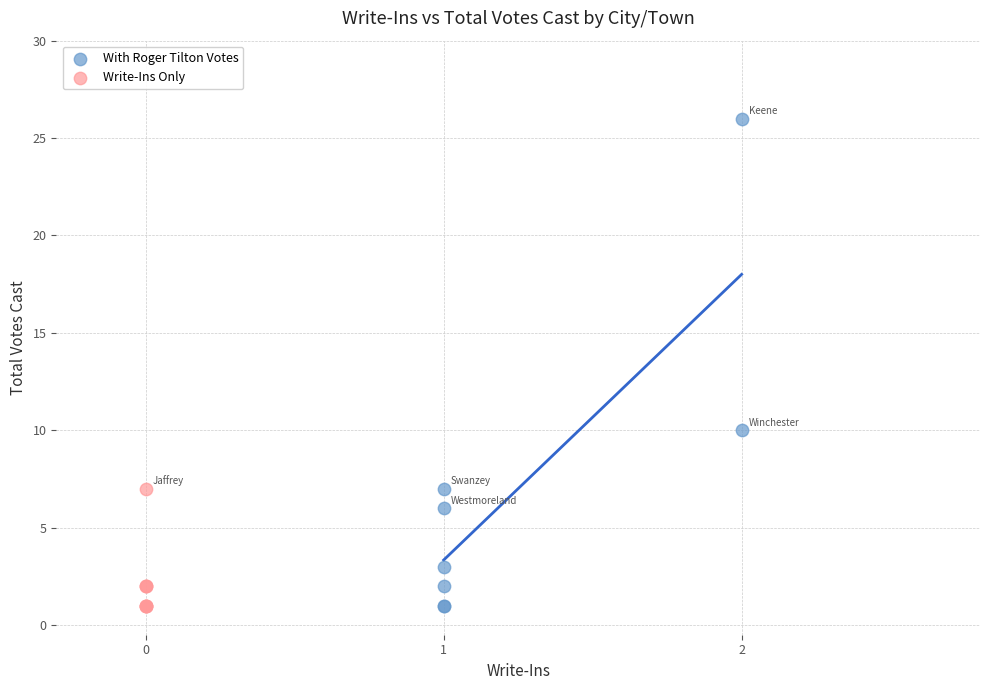

Which series has the largest Y range (max minus min)?

With Roger Tilton Votes